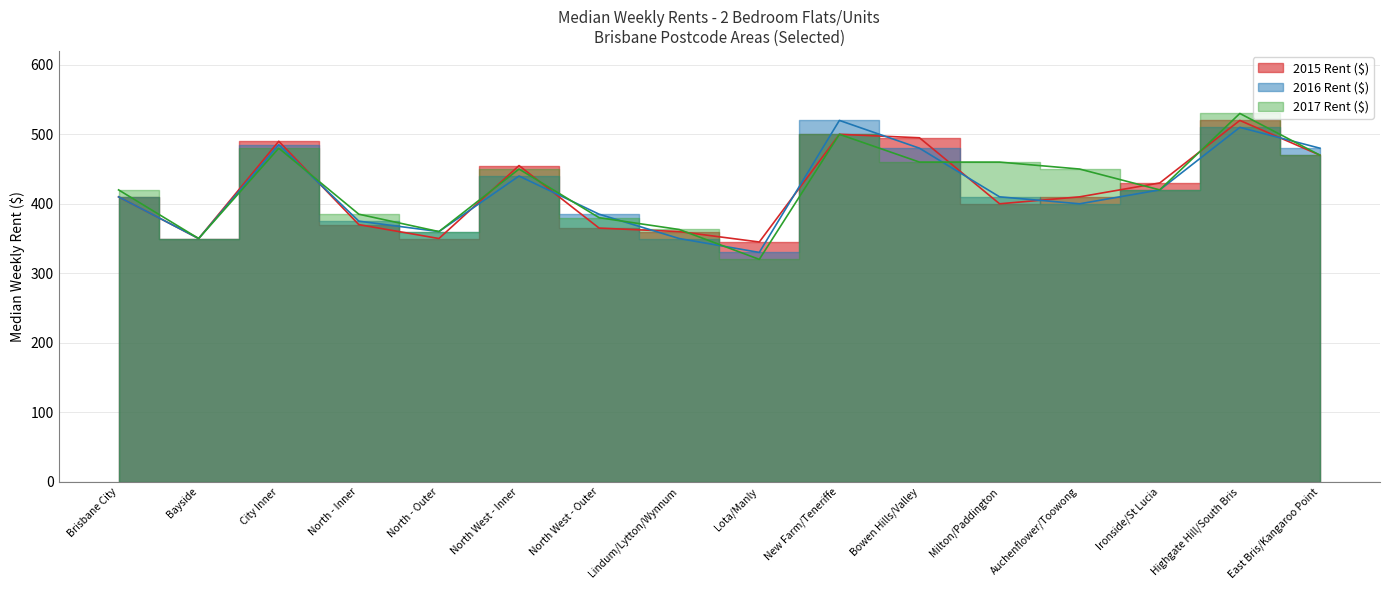

Which category has the lowest value in the 2017 Rent ($) series?

Lota/Manly